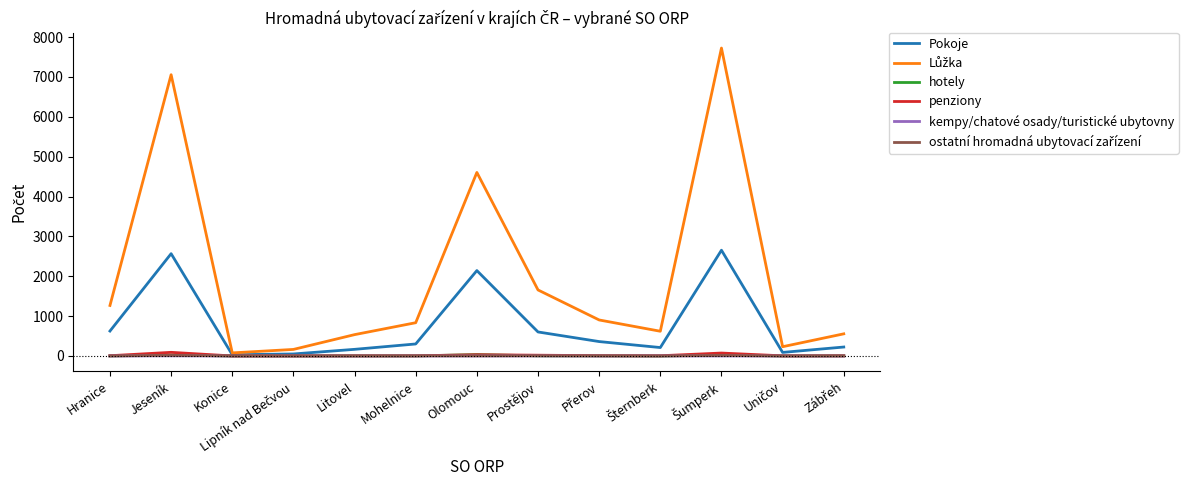

What is the greatest value displayed?

7726